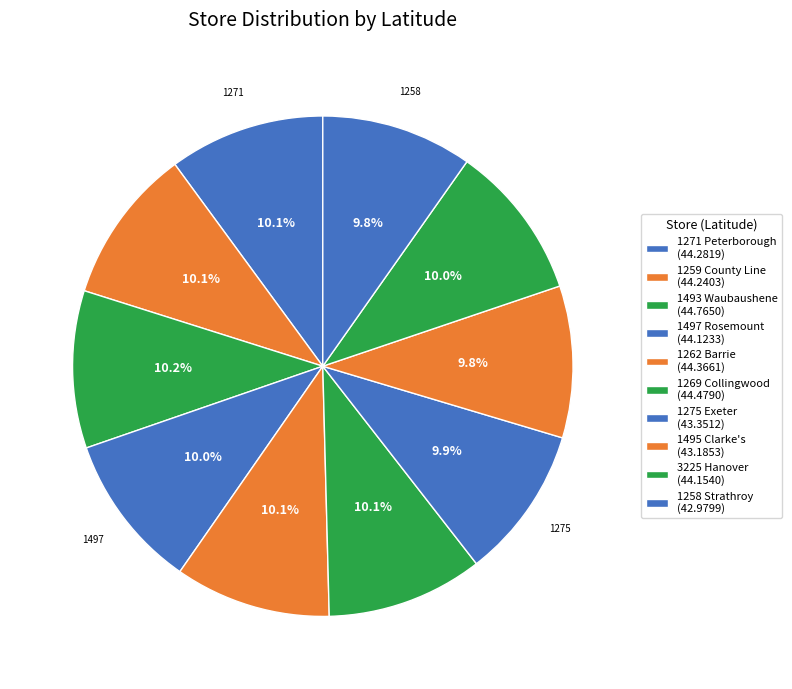

How many segments does this pie chart have?

10